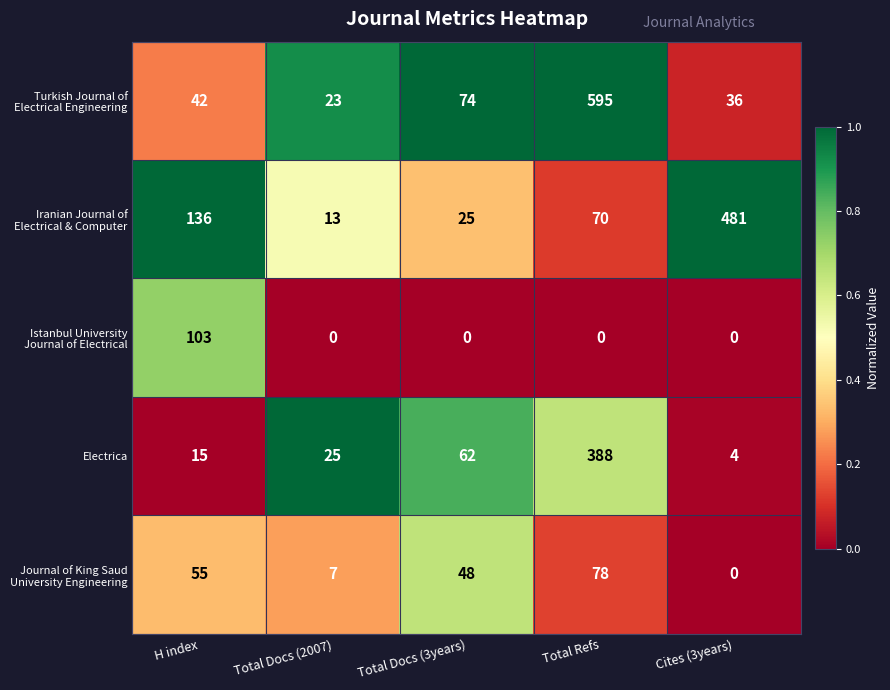

What is the spread (max minus min) of values at Cites (3years)?

481